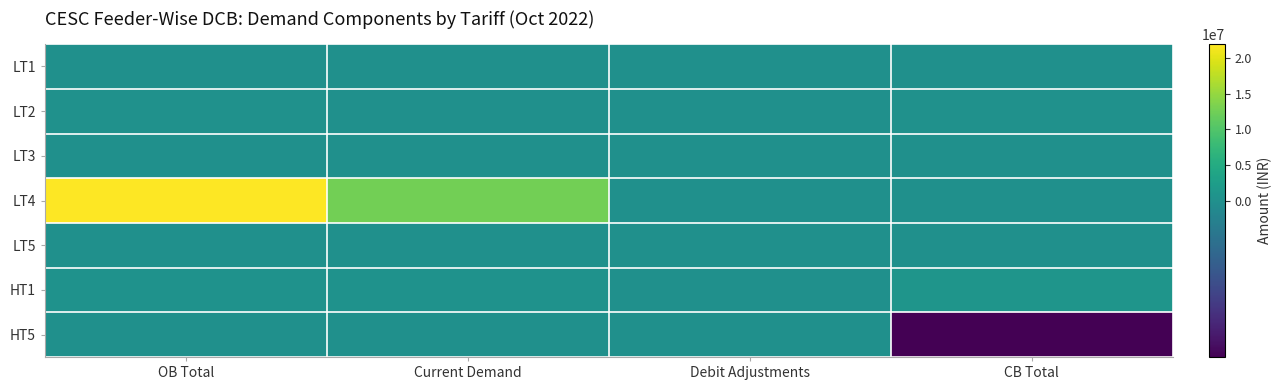

What is the total value across all series at Debit Adjustments?

24400.4